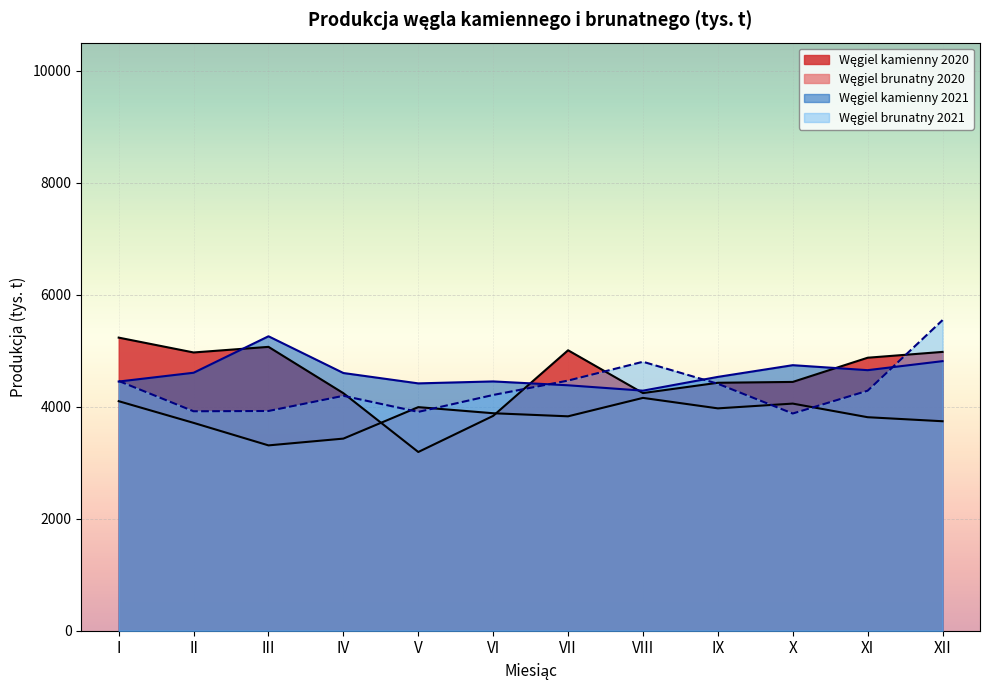

How many lines are shown in the chart?

4